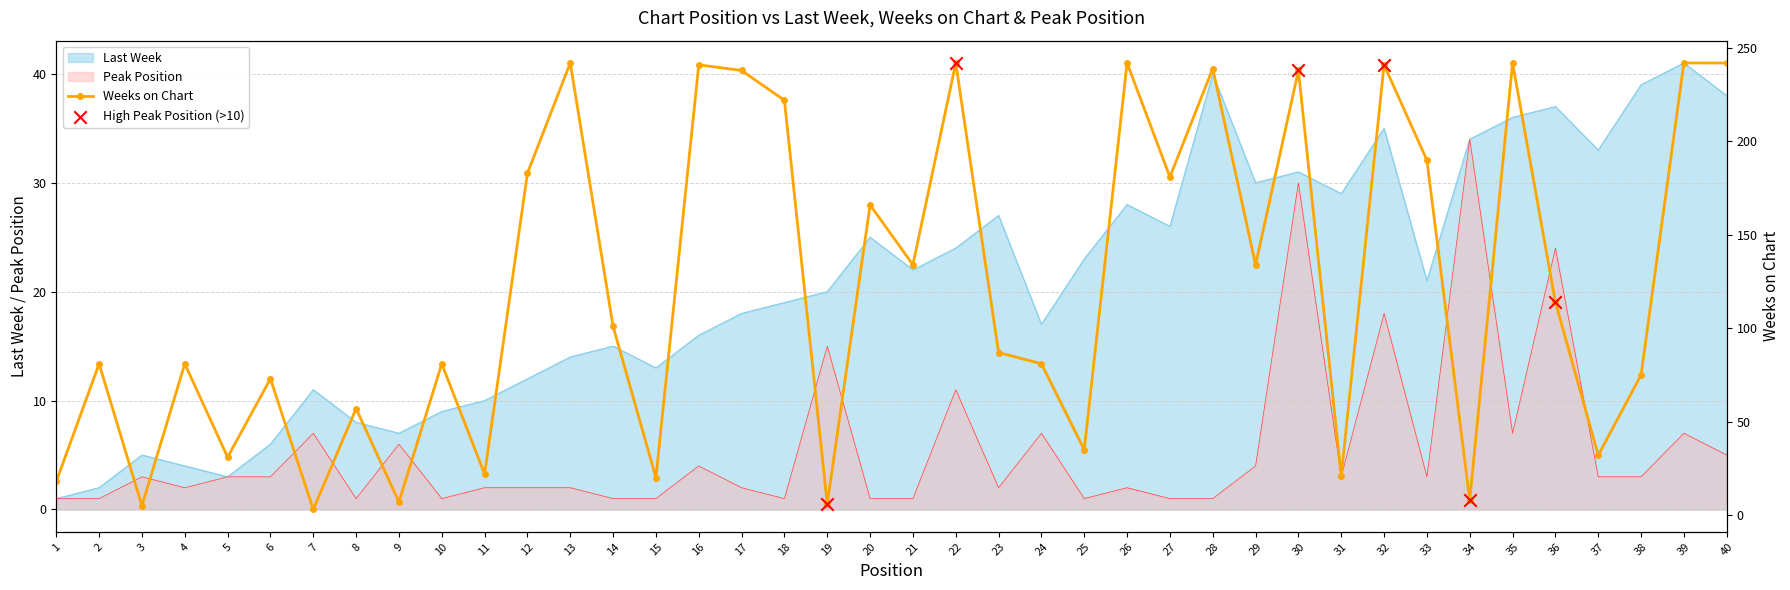

At which category is the sum across all series the highest?

30